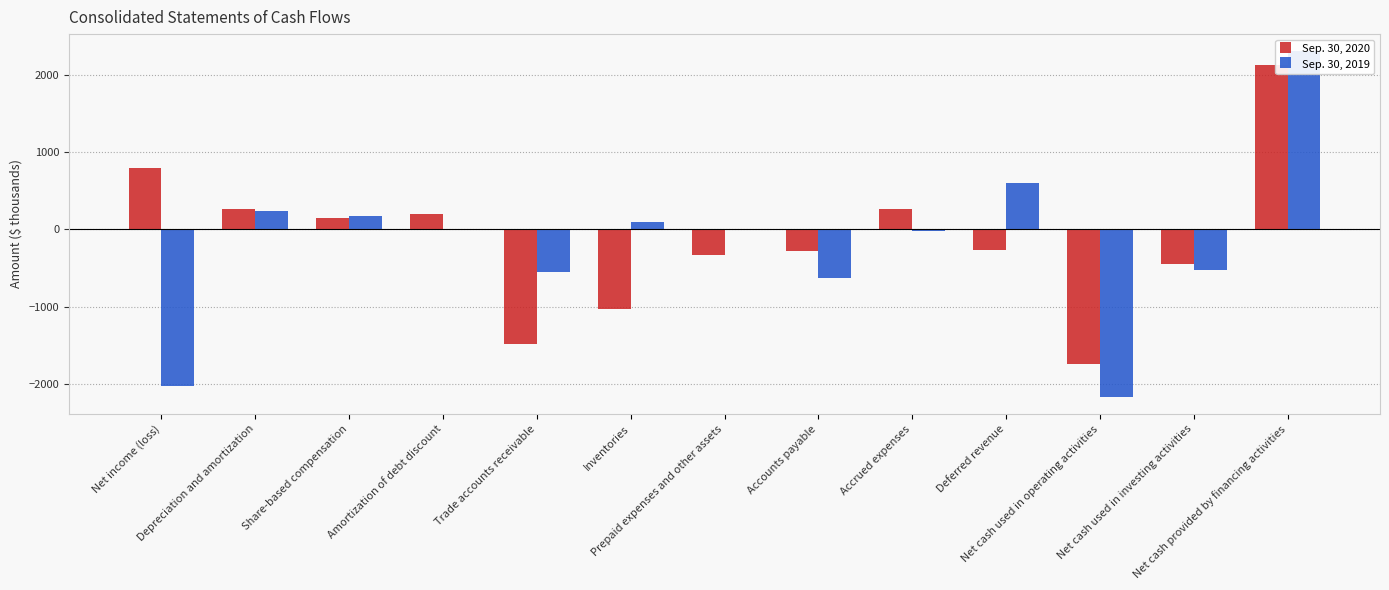

The Sep. 30, 2019 series shows 1342 at Net cash provided by financing activities. True or false?

False